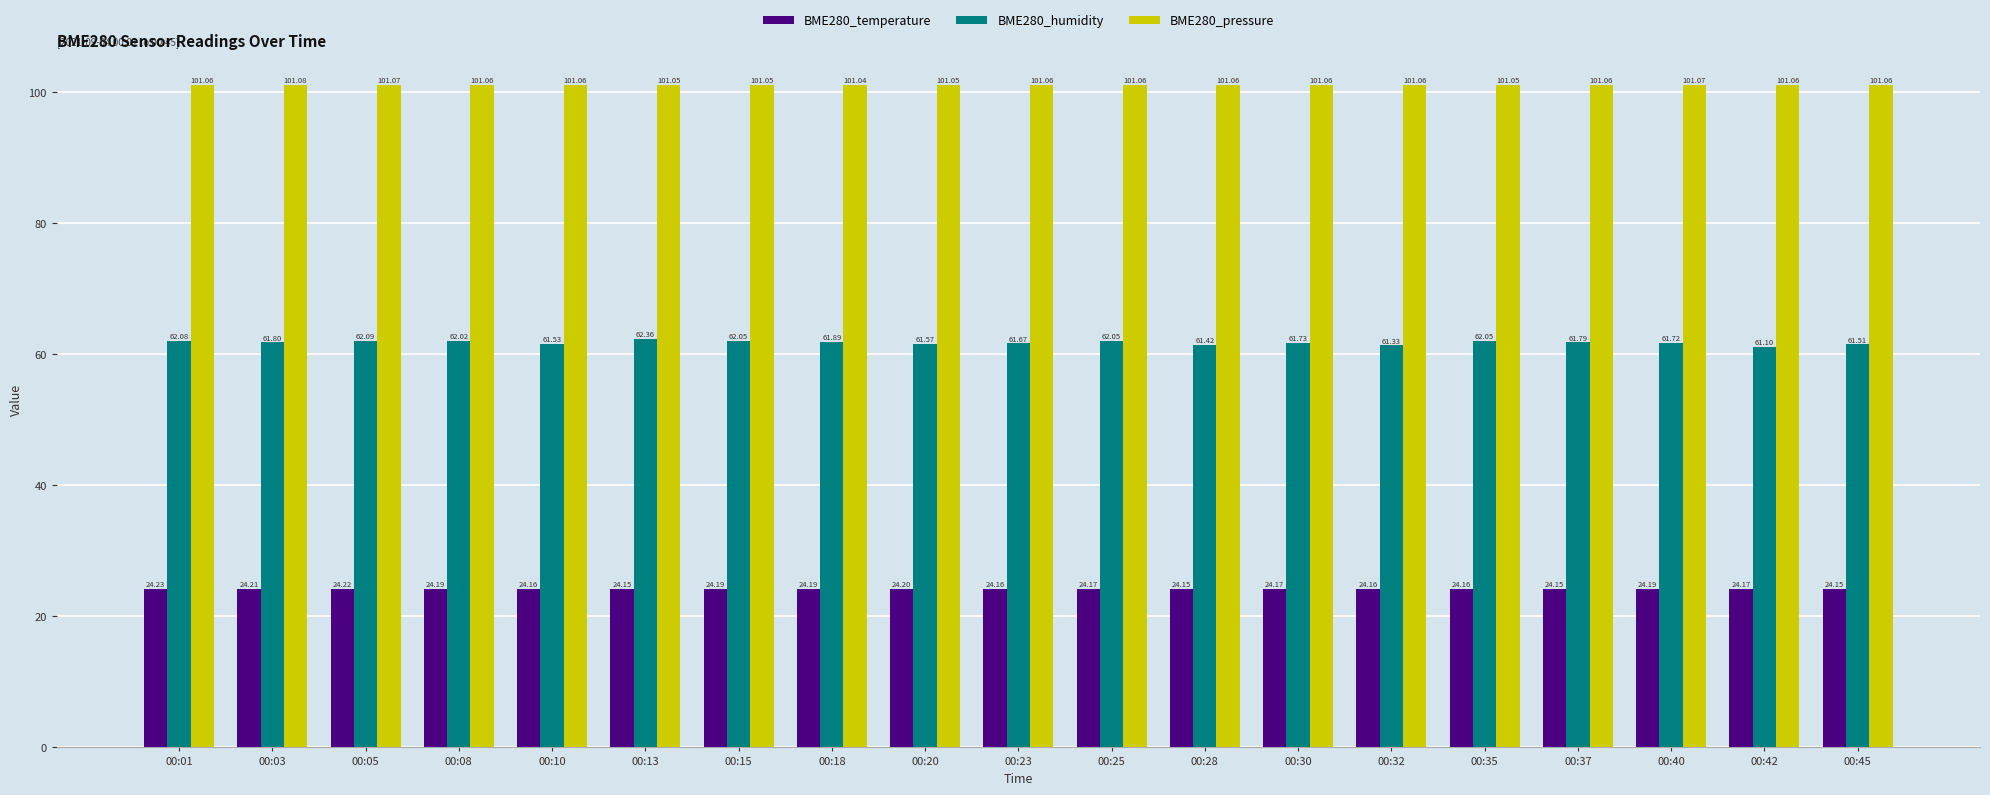

The value of BME280_humidity at 00:13 is 62.4. True or false?

True